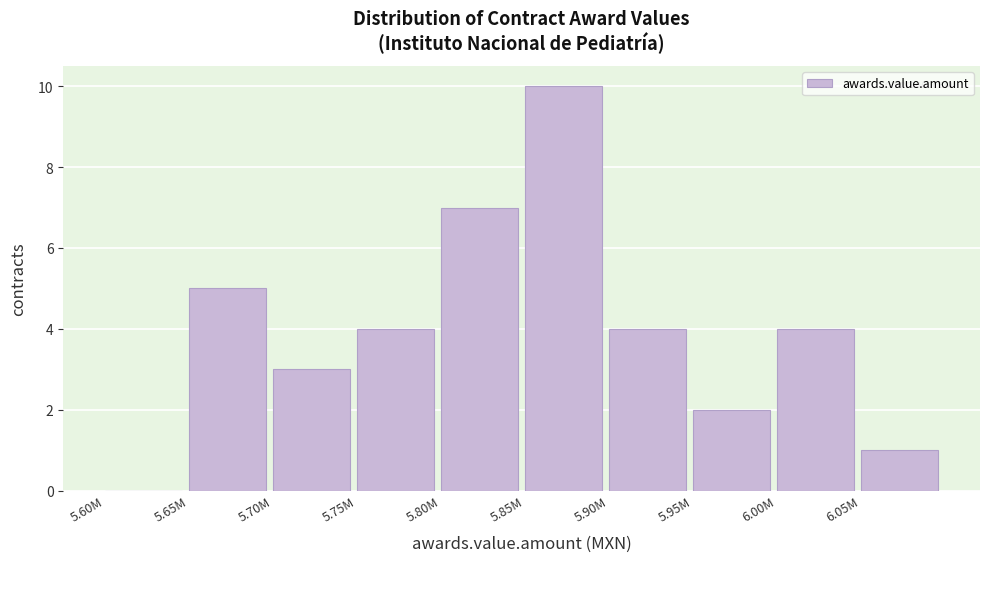

Reading left to right, transcribe all the data shown in this chart.

5.60M=0	5.65M=5	5.70M=3	5.75M=4	5.80M=7	5.85M=10	5.90M=4	5.95M=2	6.00M=4	6.05M=1